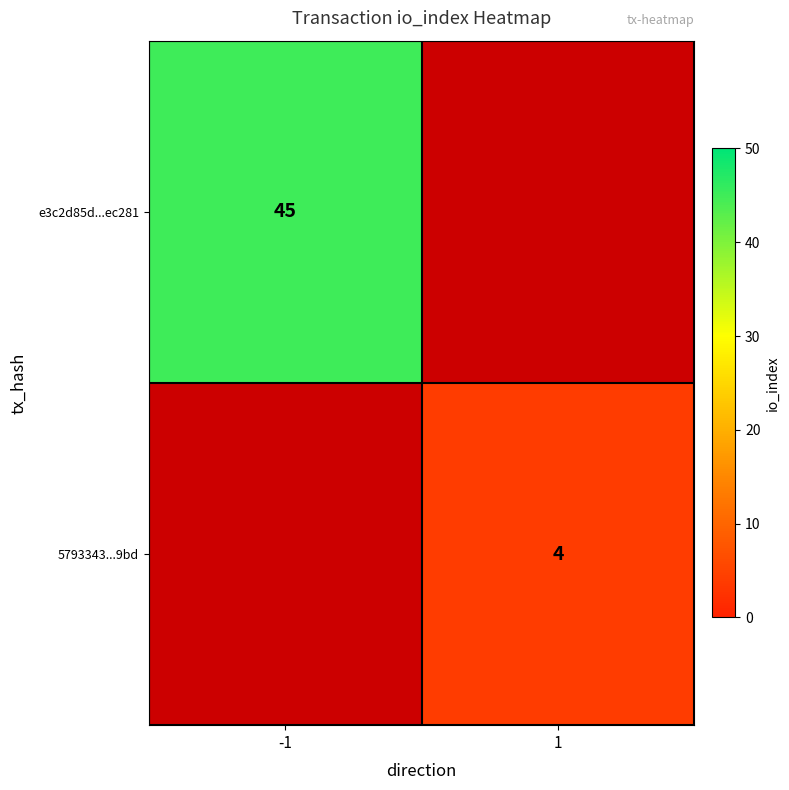

Is the value of 5793343...9bd at 1 greater than the value of e3c2d85d...ec281 at -1?

No